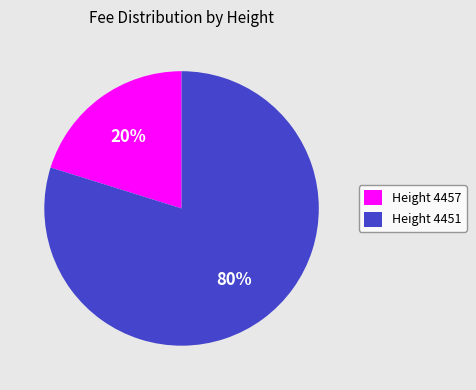

Combined, do Height 4451 and Height 4457 account for over 50%?

Yes